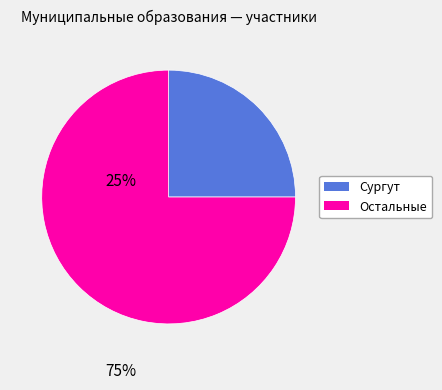

Does any single category account for the majority?

Yes